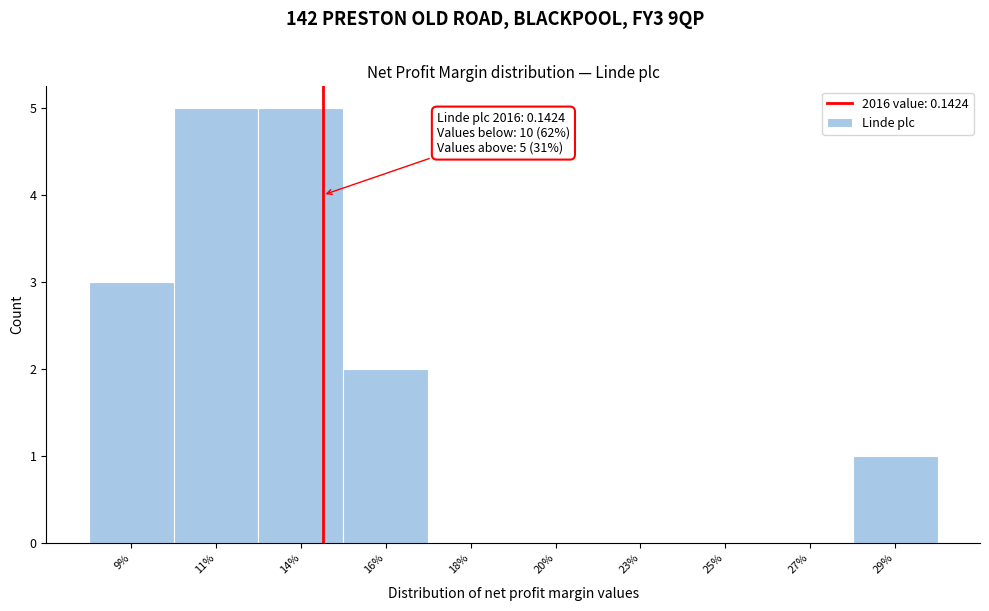

Reading right to left, list all the values displayed in this chart.

29%=1	27%=0	25%=0	23%=0	20%=0	18%=0	16%=2	14%=5	11%=5	9%=3